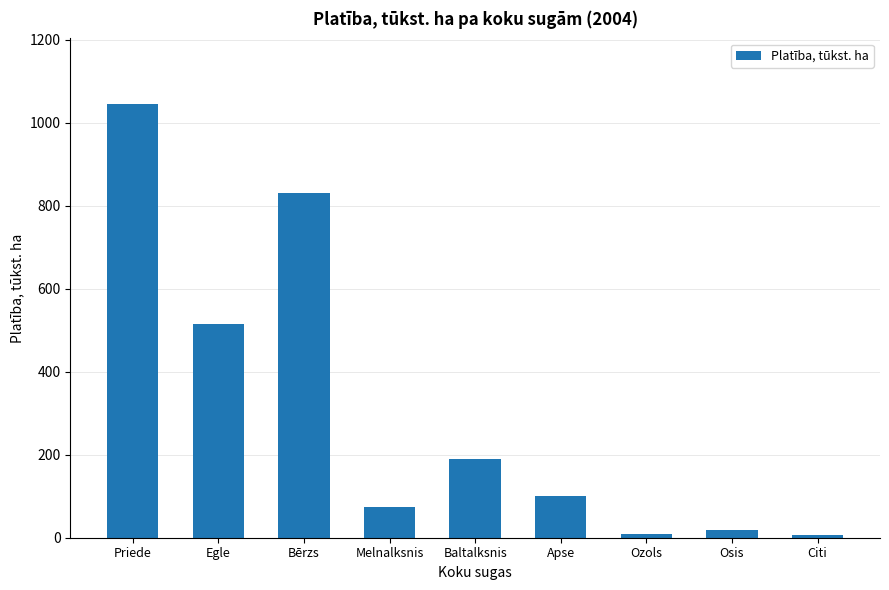

What is the sum of the values at Baltalksnis and Bērzs?

1021.7